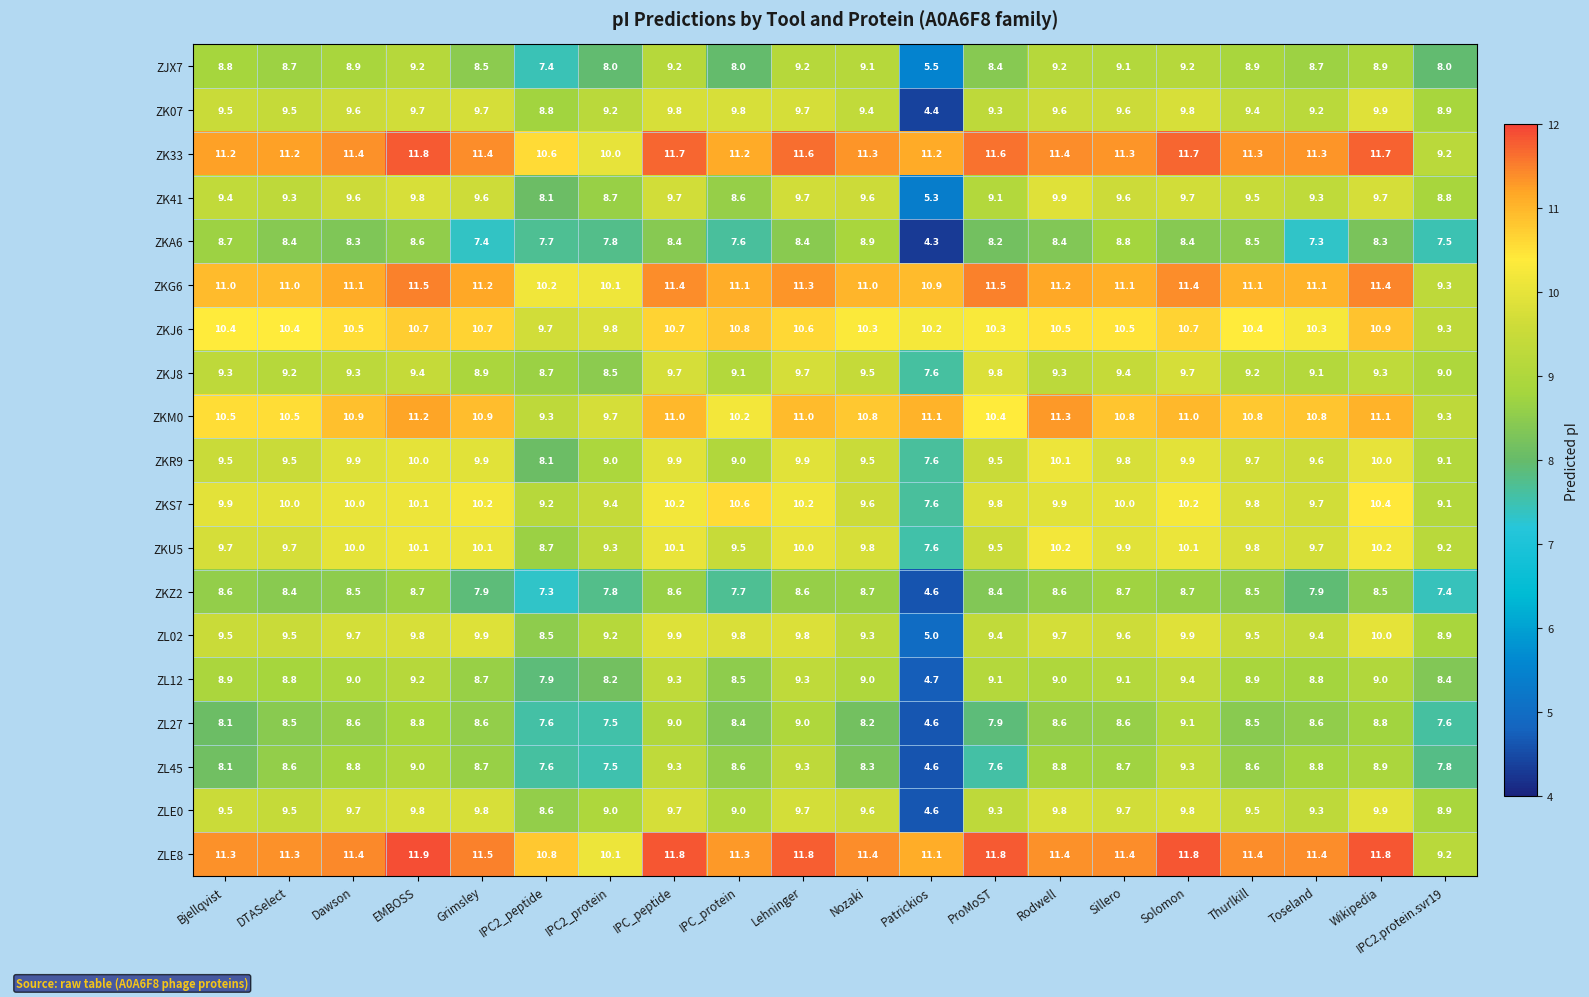

Is it true that ZL27 equals 2.8 at ProMoST?

False